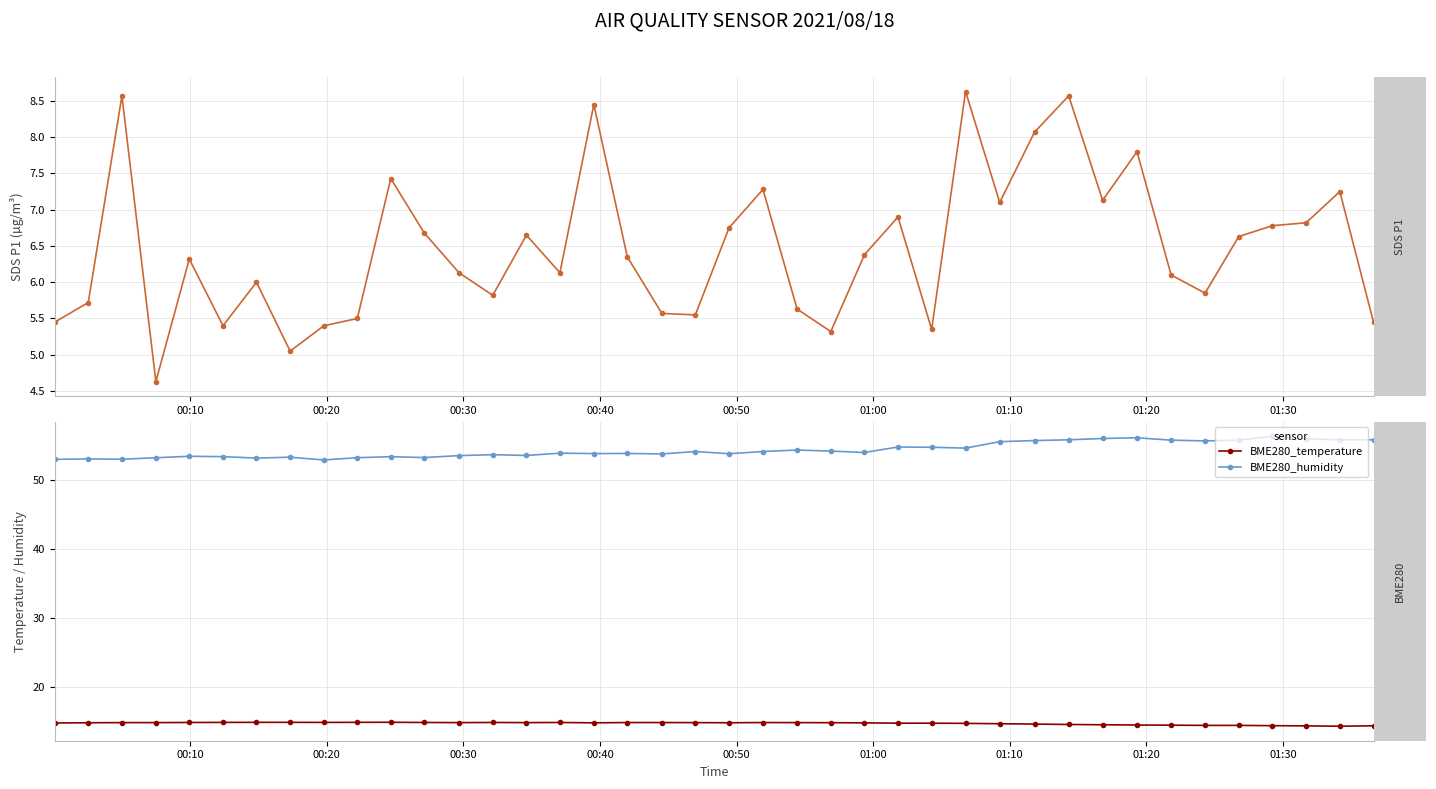

What is the difference between the highest and lowest values at 23?

48.8